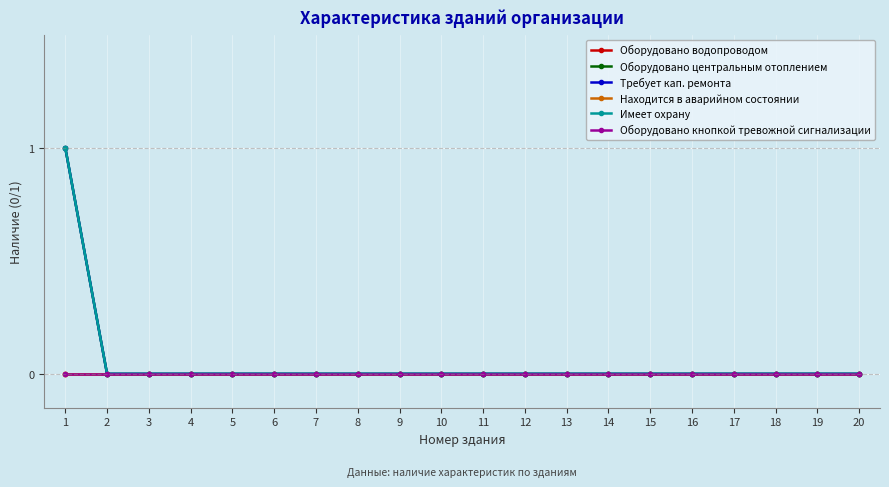

Does the chart have visible grid lines?

Yes